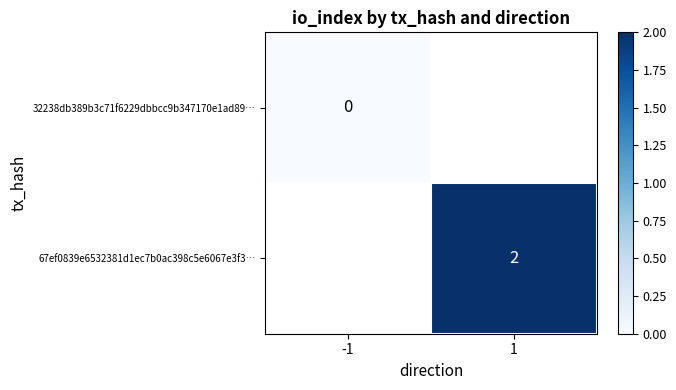

The 67ef0839e6532381d1ec7b0ac398c5e6067e3f3… series shows 2 at 1. True or false?

True